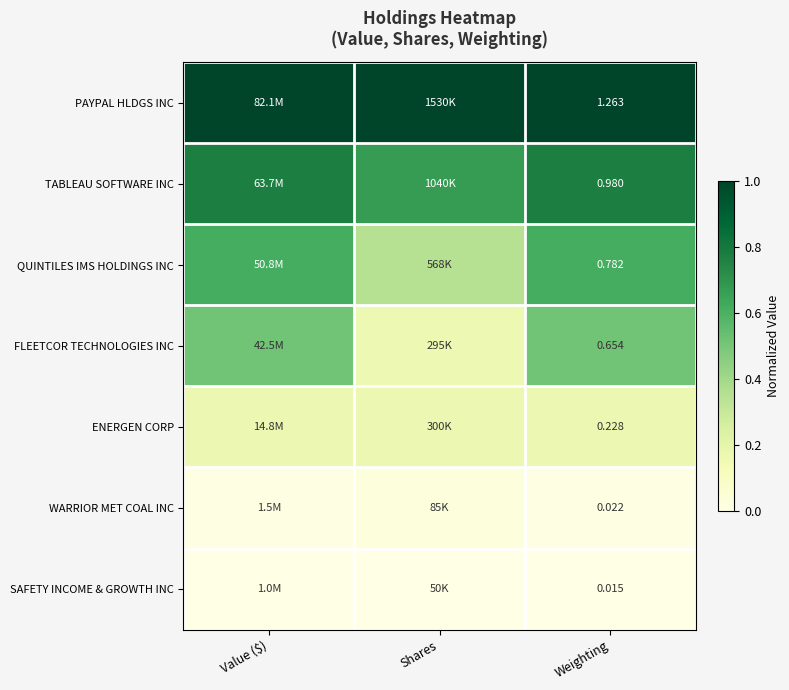

Is the value of QUINTILES IMS HOLDINGS INC at Weighting greater than the value of ENERGEN CORP at Weighting?

Yes